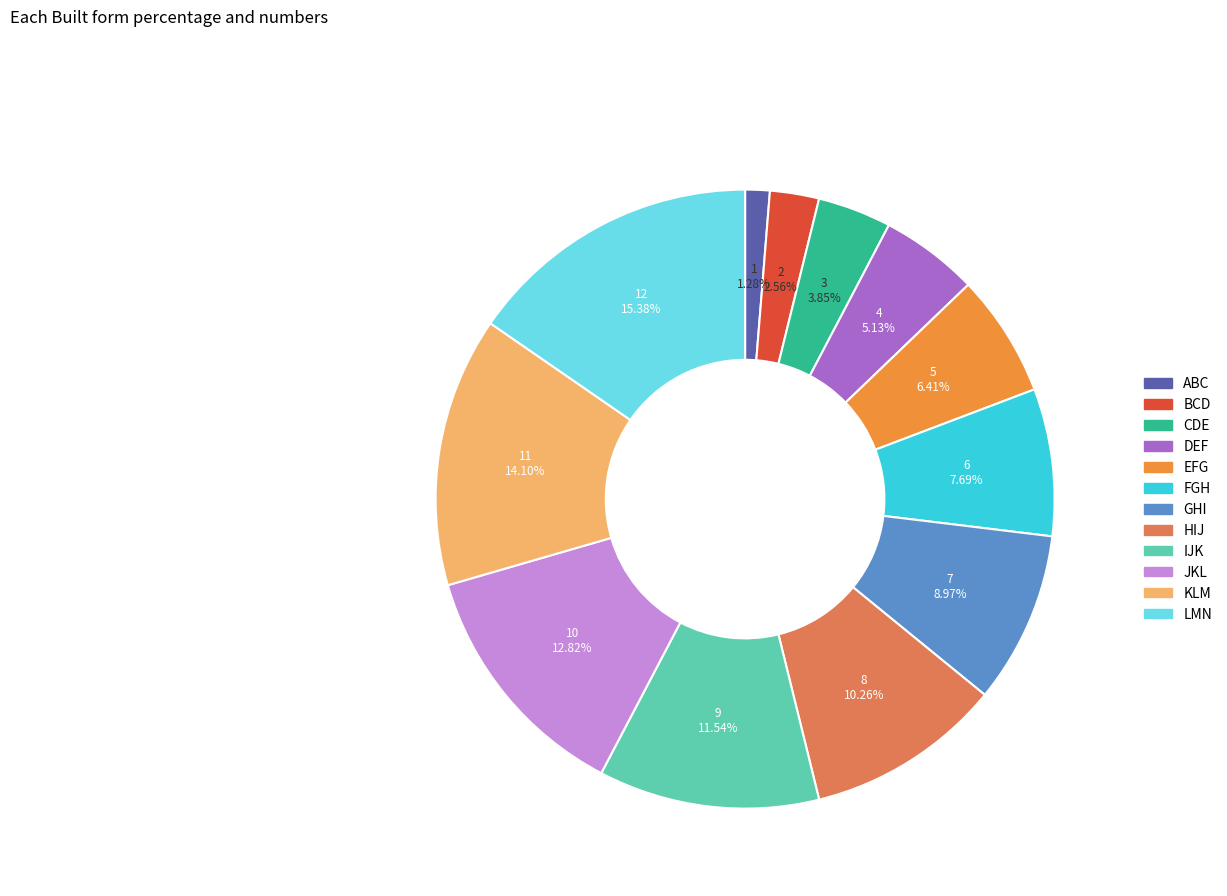

Does GHI account for over 50% of the chart?

No